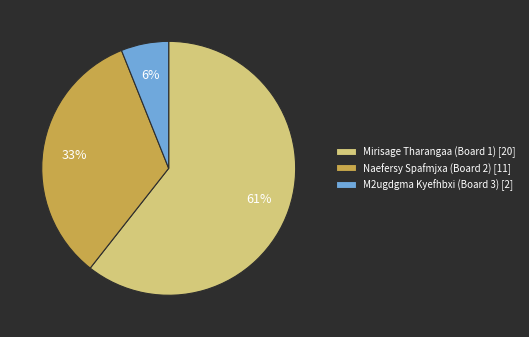

Which slice is the largest?

Mirisage Tharangaa (Board 1)